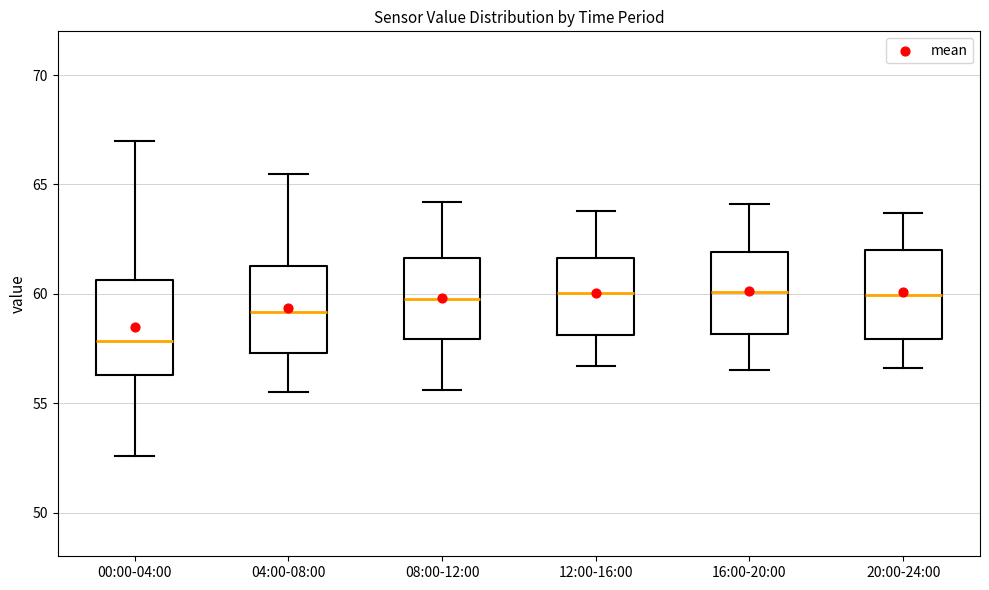

Which box's median line is the lowest?

00:00-04:00